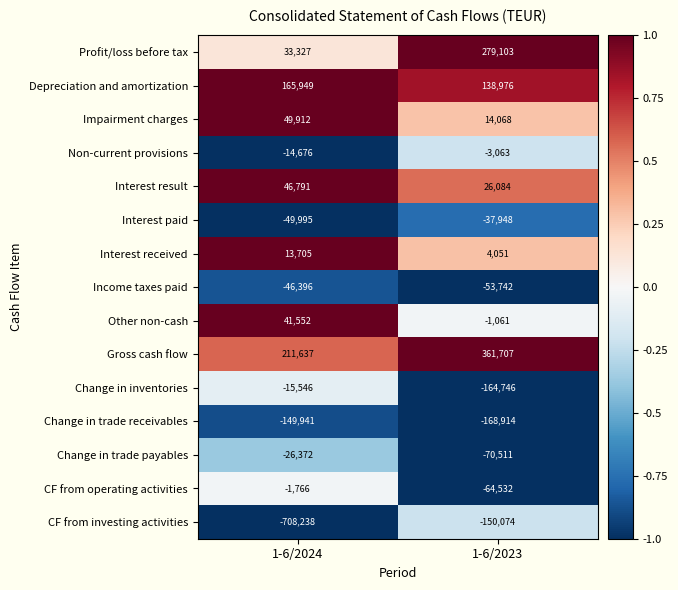

Which category has the lowest value in the Depreciation and amortization series?

1-6/2023